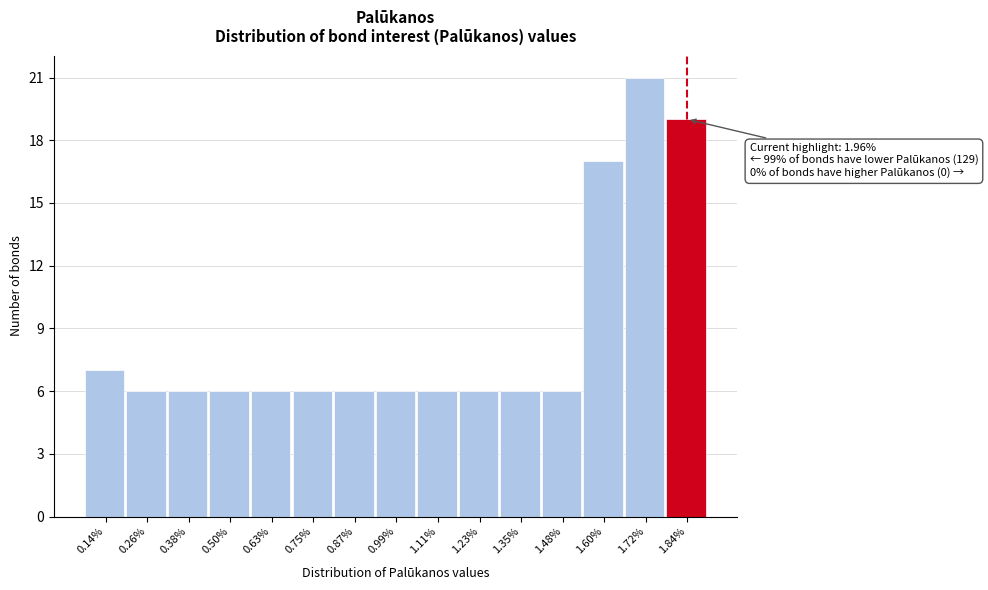

Reading left to right, what are all the values shown in this chart?

0.14%=7	0.26%=6	0.38%=6	0.50%=6	0.63%=6	0.75%=6	0.87%=6	0.99%=6	1.11%=6	1.23%=6	1.35%=6	1.48%=6	1.60%=17	1.72%=21	1.84%=19